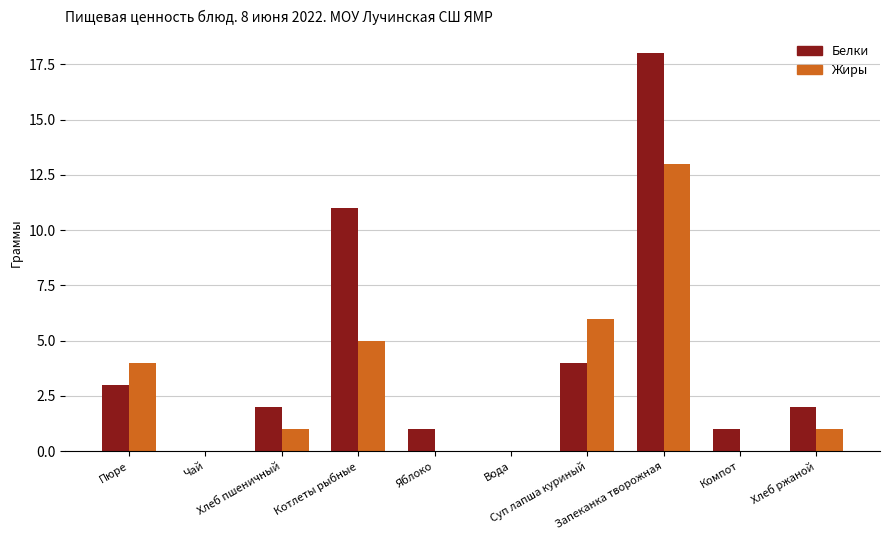

What is the sum of all Белки values?

42